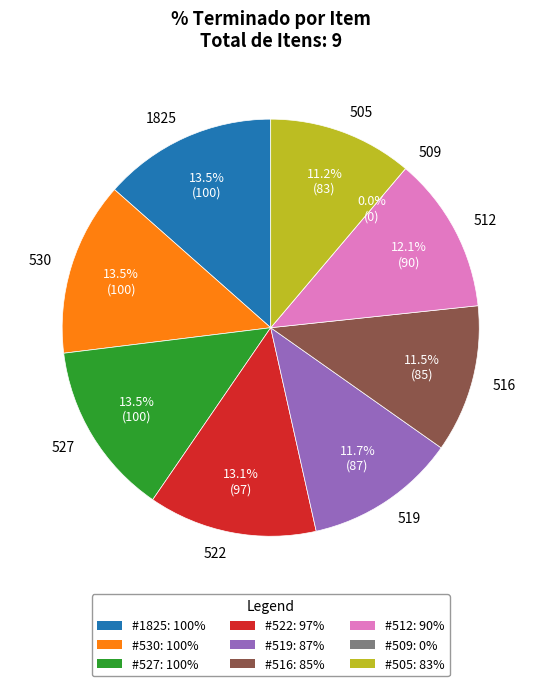

Which has a higher value, 519 or 505?

519